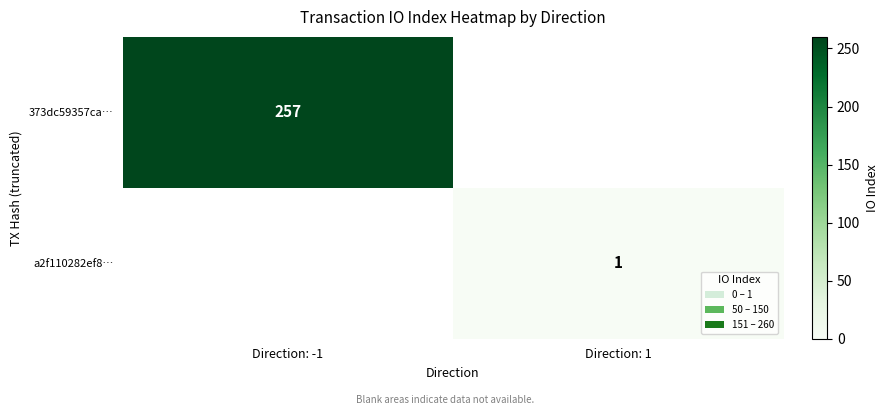

At how many categories does at least one series exceed 149?

1